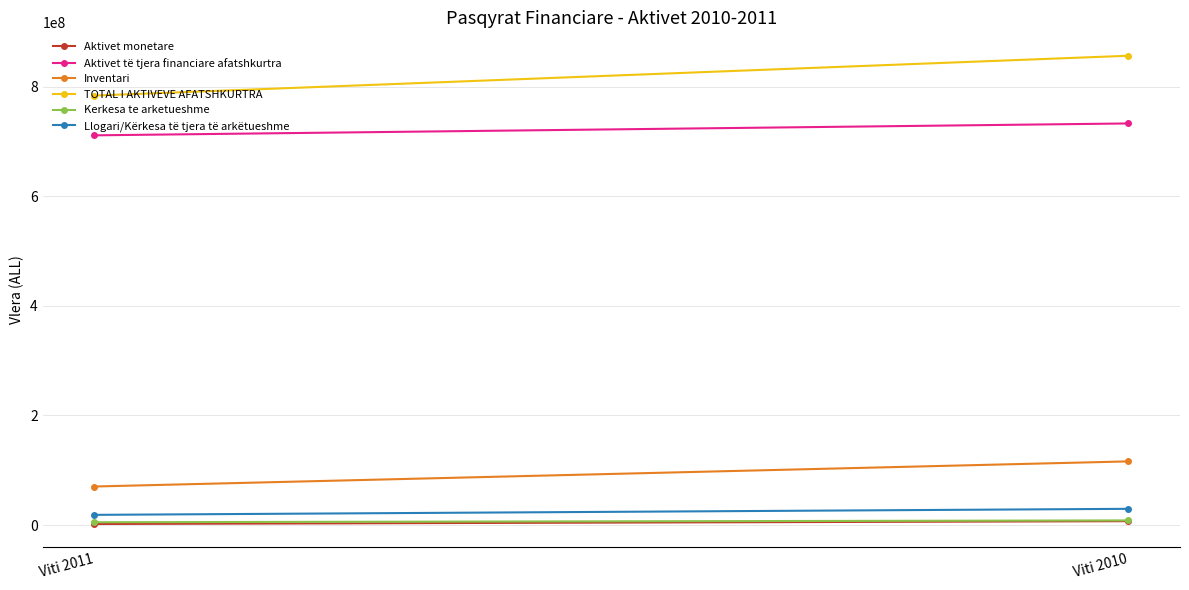

Reading left to right, what are all the values shown in this chart?

Aktivet monetare: 2069320	7230848
Aktivet të tjera financiare afatshkurtra: 711074443	732750309
Inventari: 70467328	116285704
TOTAL I AKTIVEVE AFATSHKURTRA: 783611091	856266861
Kerkesa te arketueshme: 5277580	8634340
Llogari/Kërkesa të tjera të arkëtueshme: 18751205	29753288